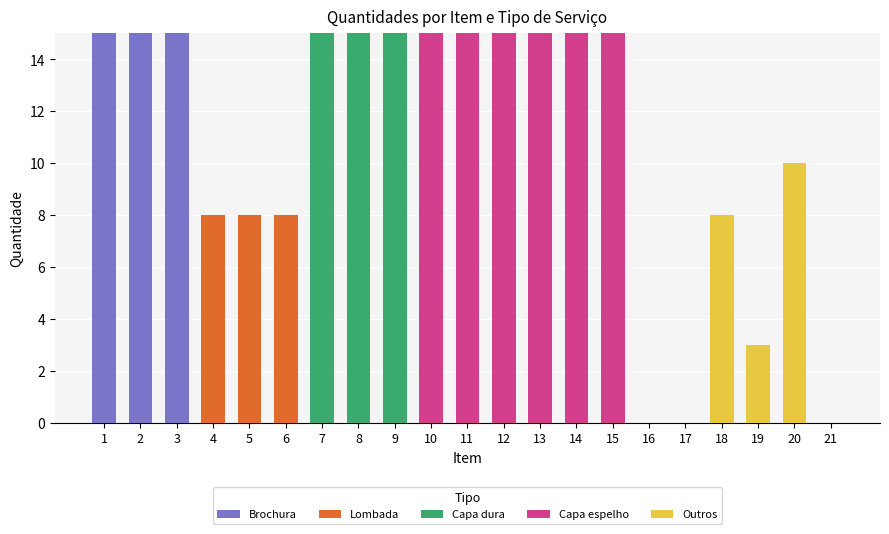

What is the maximum value for Brochura?

15